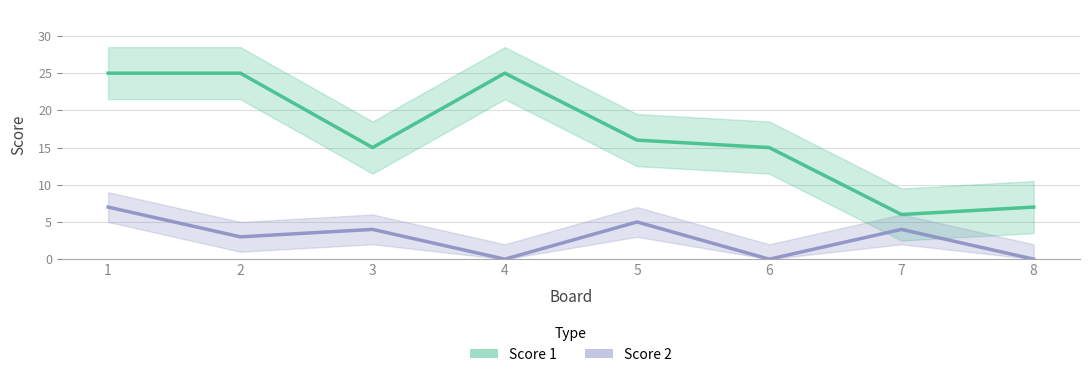

Between 4 and 5, which series saw the biggest shift?

Score 1